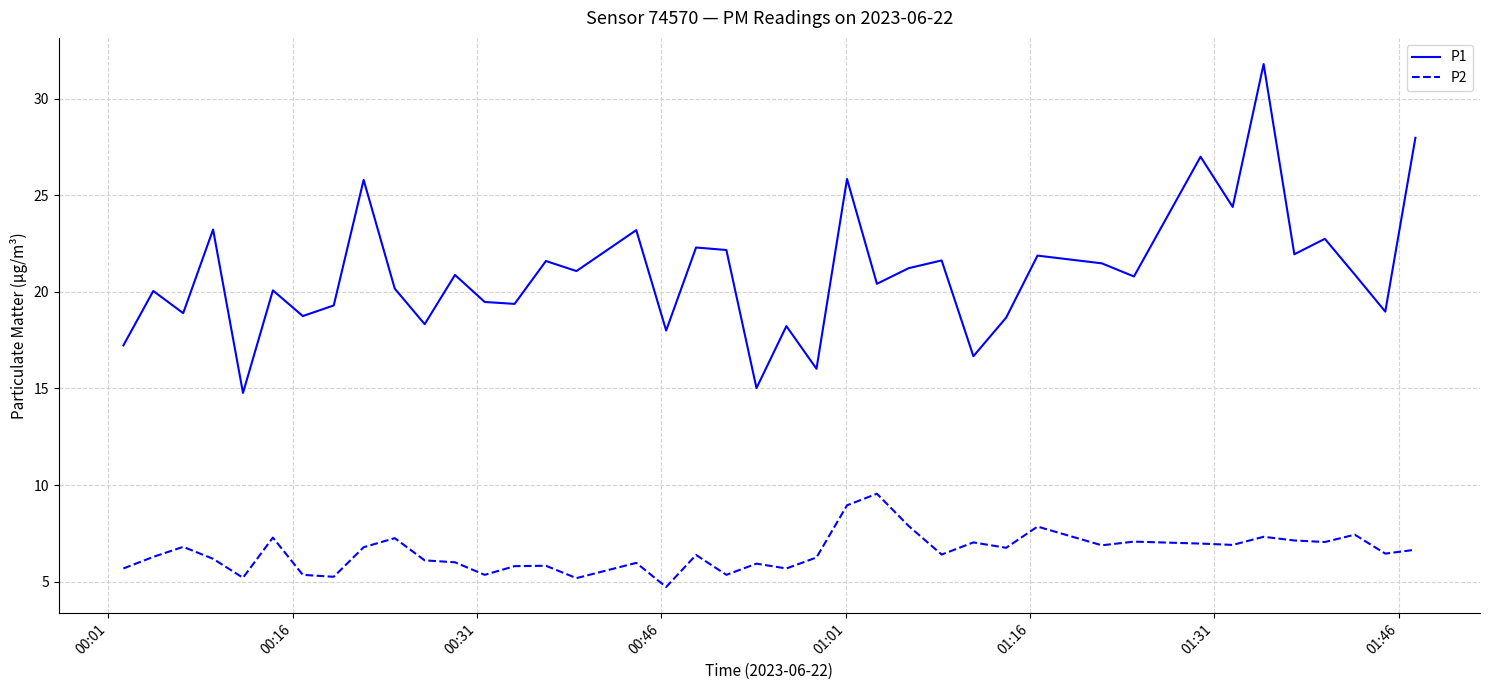

Which series has the widest spread of values?

P1